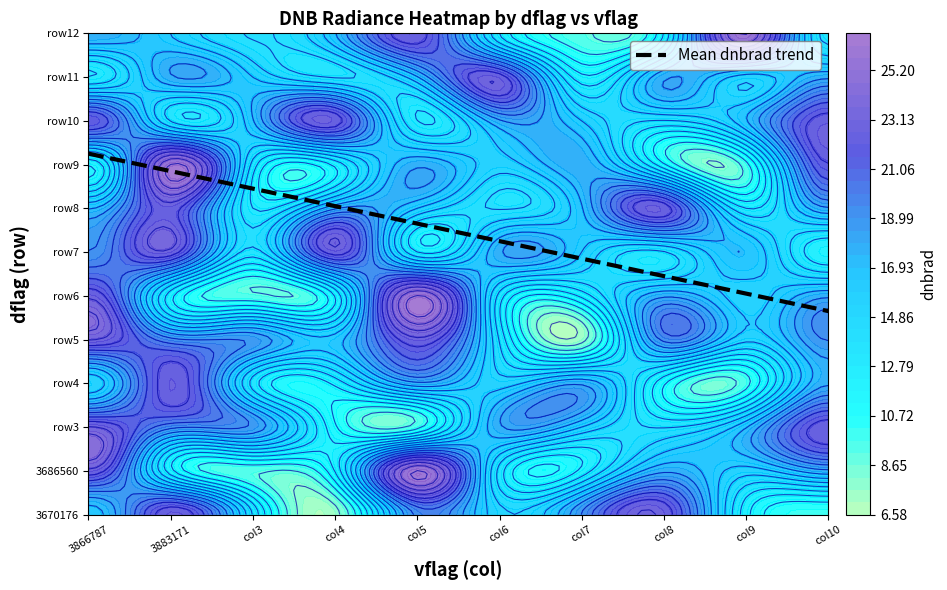

What is the difference between the maximum and minimum values in the 3686560 series?

12.4